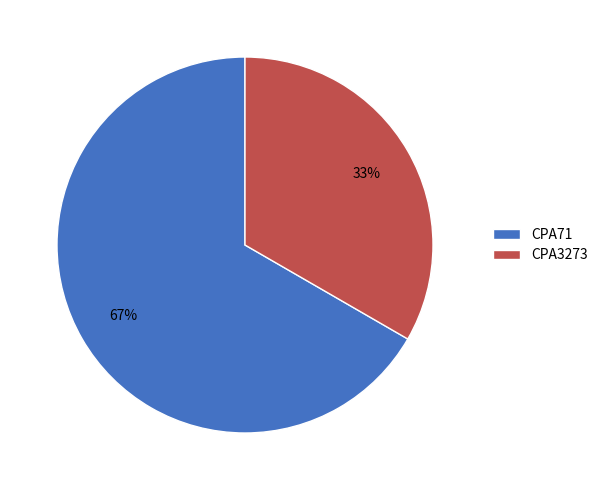

Which slice represents more than half of the pie?

CPA71